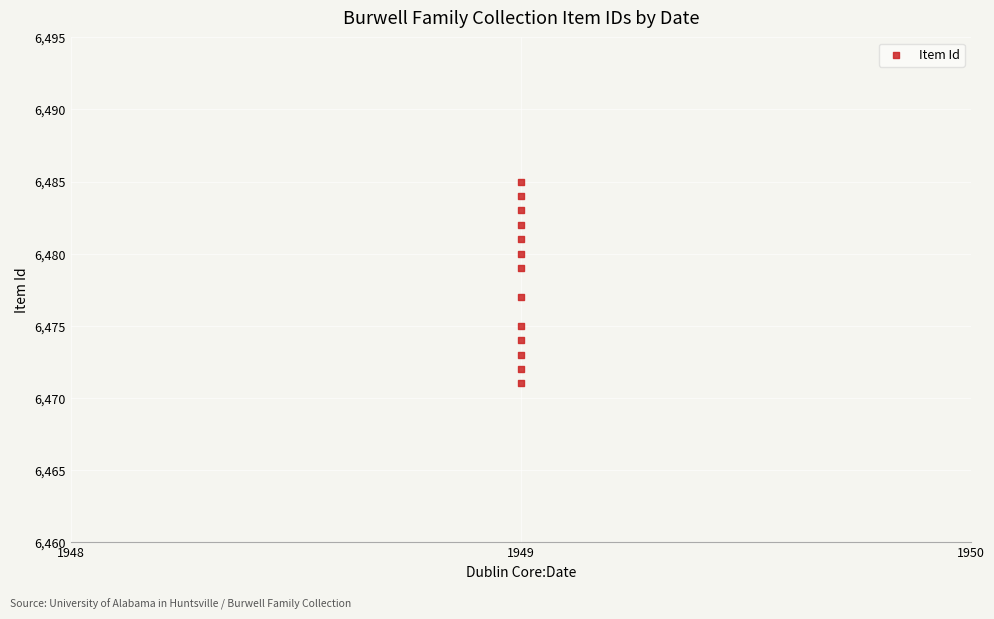

What is the range of Y values (max minus min)?

14